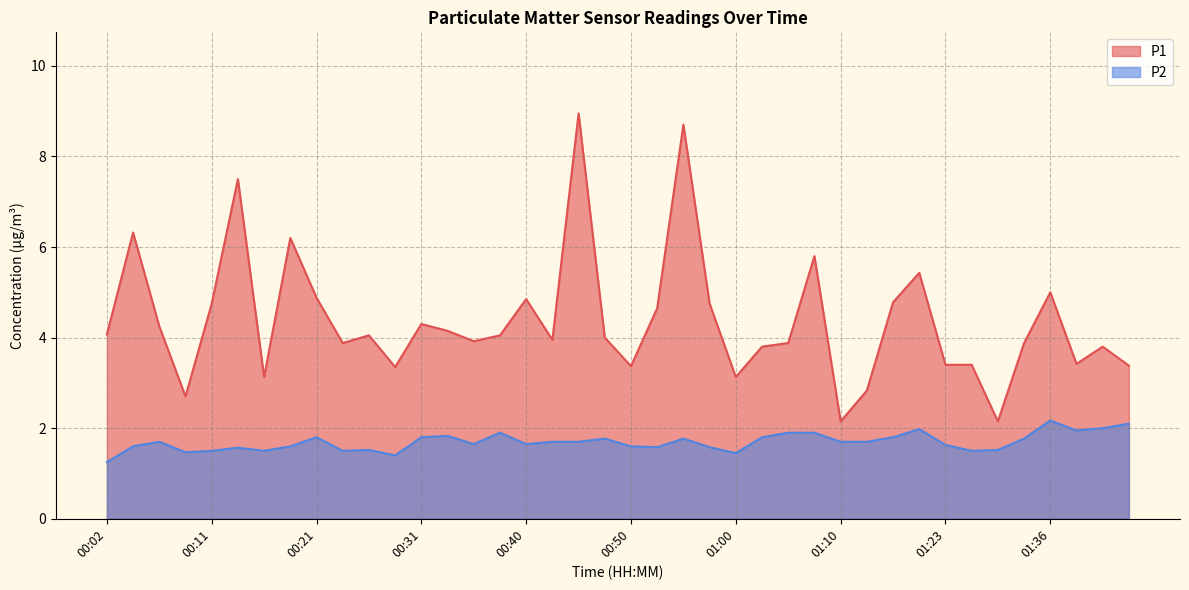

Which series has the largest total across all categories?

P1